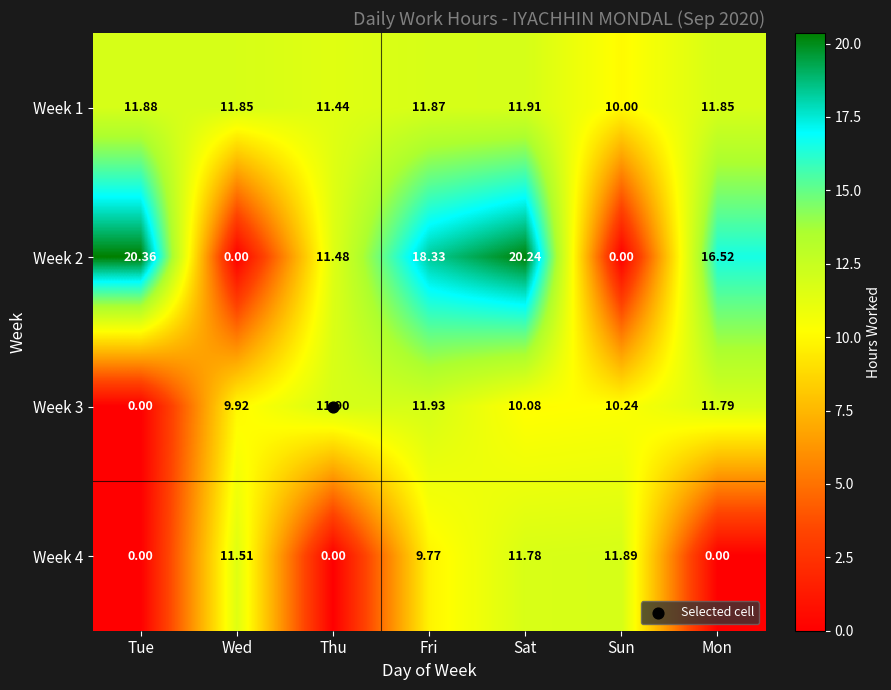

At which label does Week 4 first exceed 9?

Wed